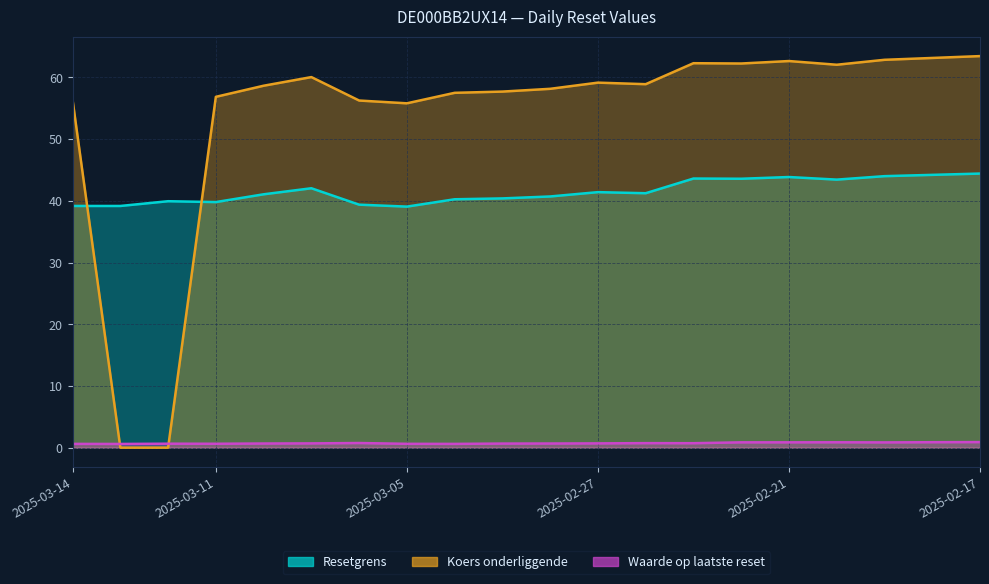

At which category is the sum across all series the highest?

2025-02-17